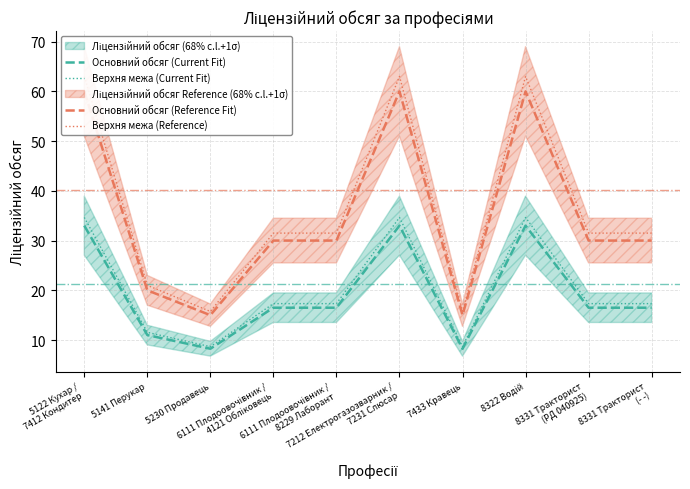

In Верхня межа (Reference), how many points are lower than both neighbors (excluding endpoints)?

2